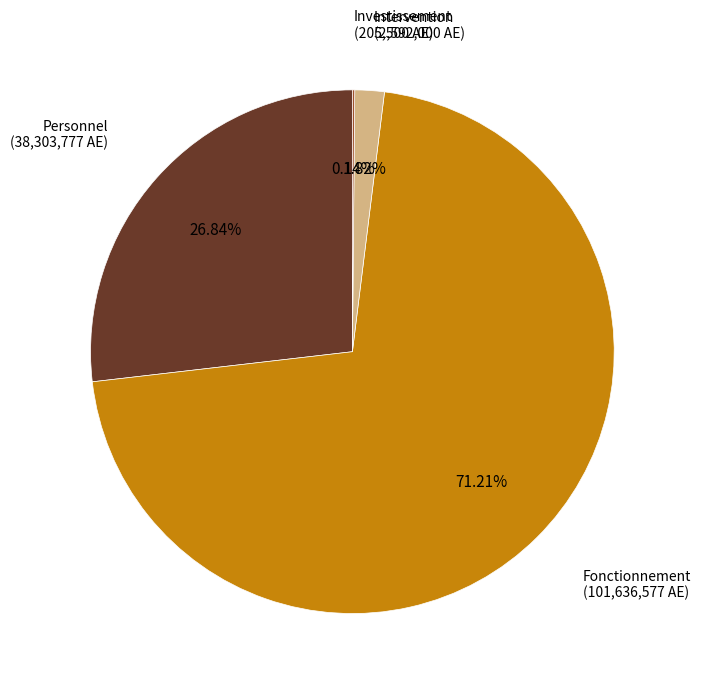

Does any single category account for the majority?

Yes